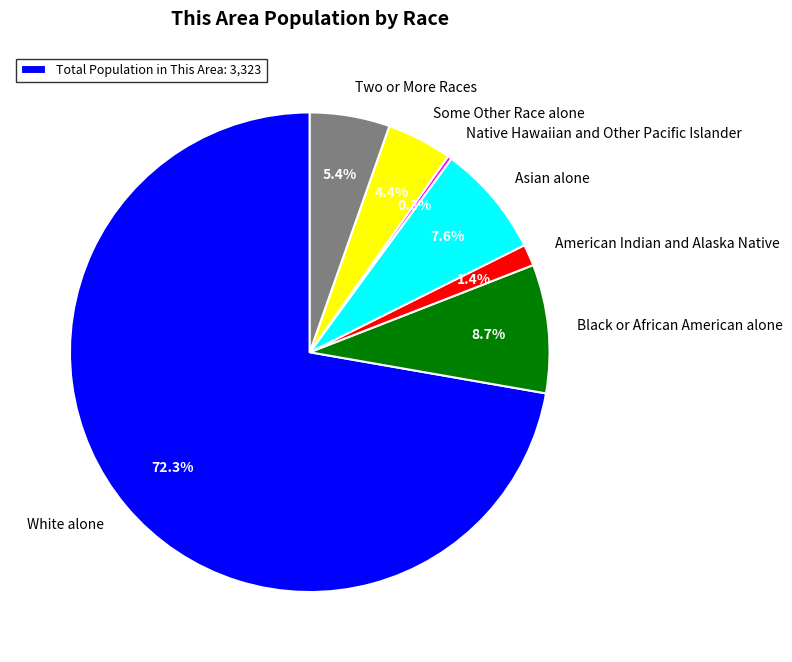

What is the majority slice?

White alone